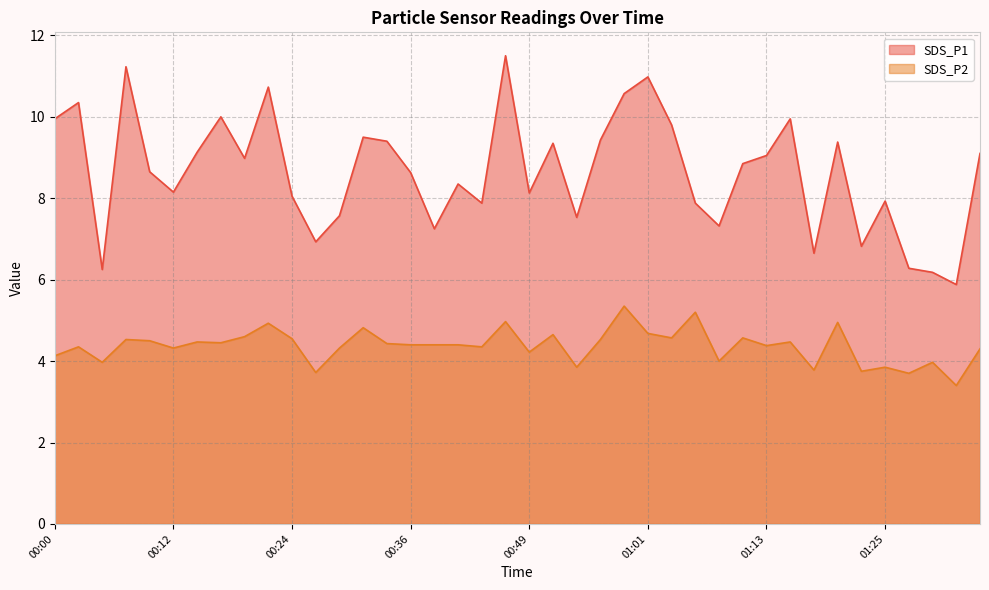

True or false: SDS_P1 and SDS_P2 intersect in this chart.

False